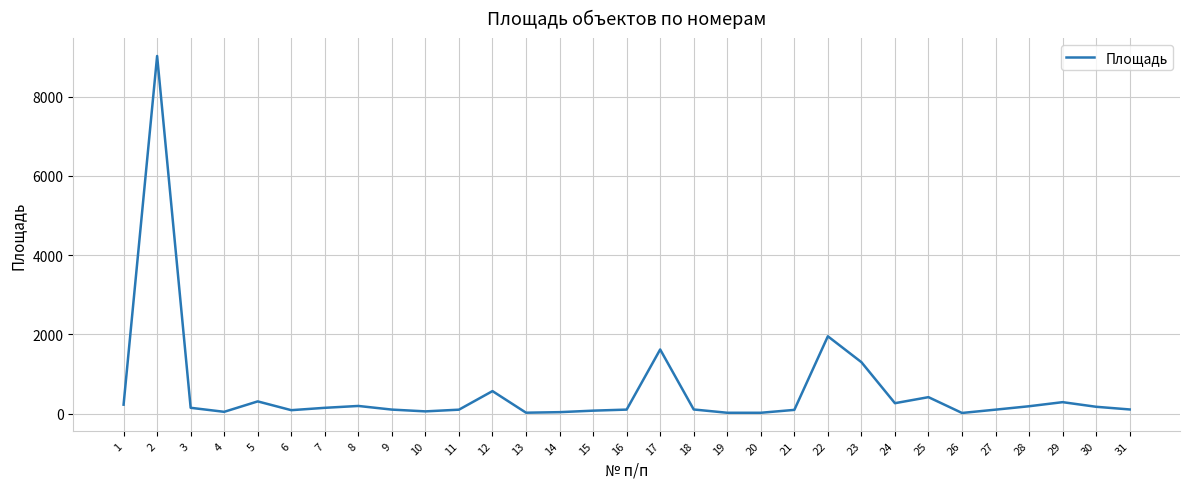

What is the greatest value displayed?

9024.5